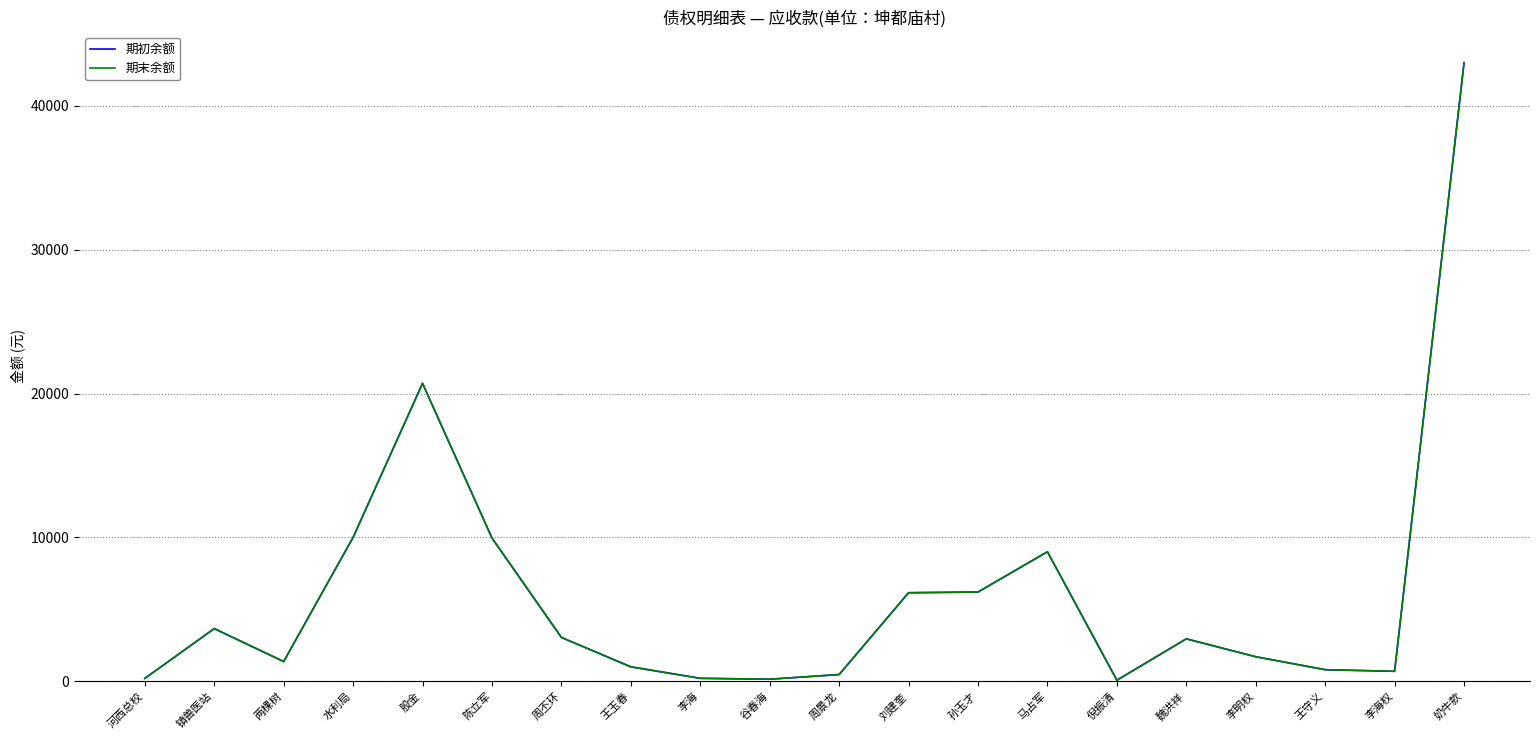

Which category has the highest value in the 期初余额 series?

奶牛款